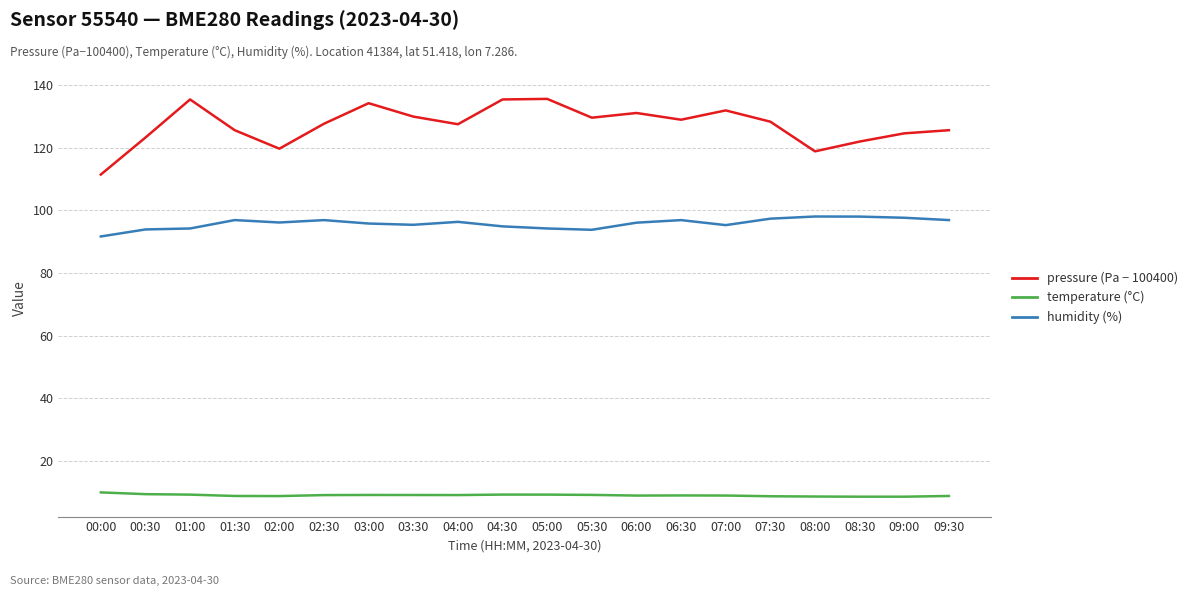

What is the maximum value shown in the chart?

135.6